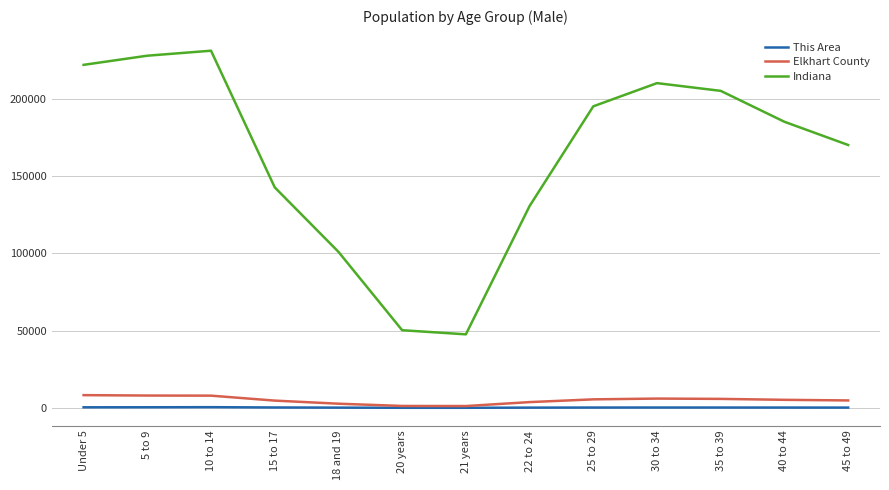

Which series changed the most between 20 years and 40 to 44?

Indiana